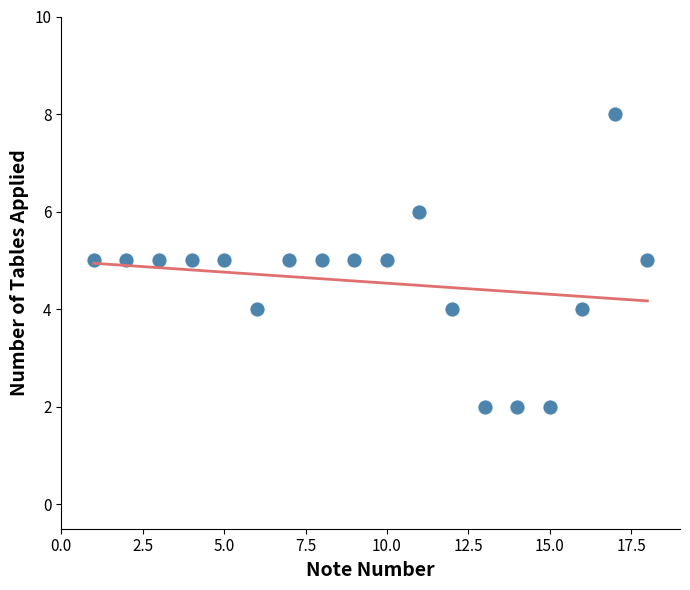

What is the range of X values (max minus min)?

17